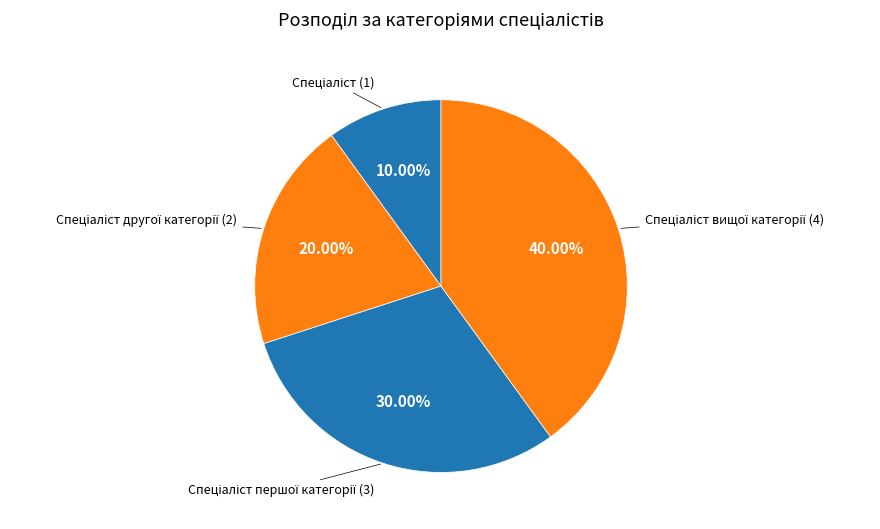

Count the number of slices in the pie.

4